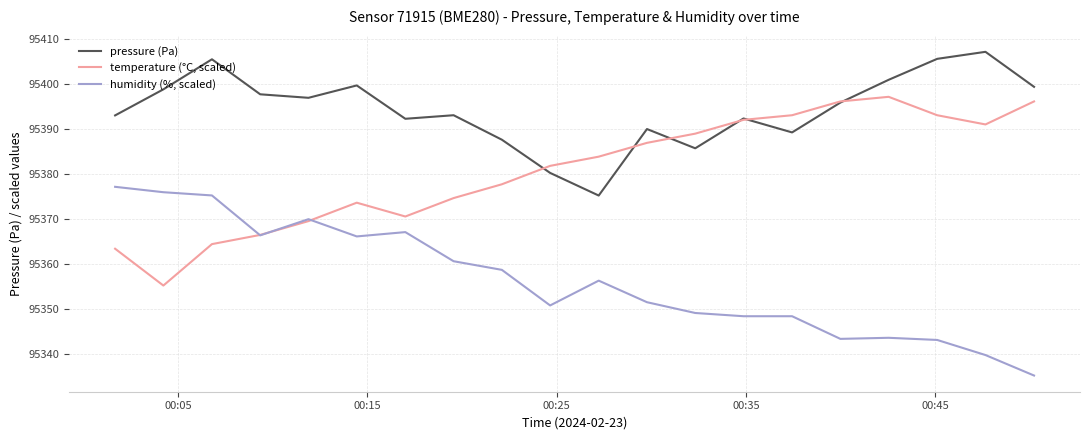

List the series in order of their overall mean, highest first.

pressure (Pa), temperature (°C, scaled), humidity (%, scaled)